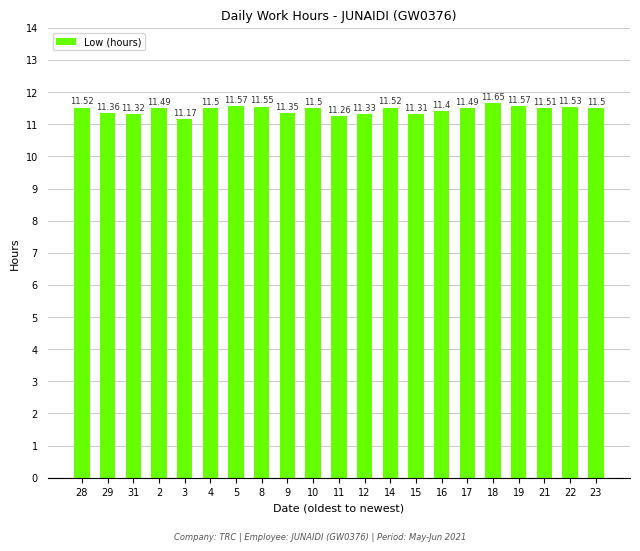

At which label is the value closest to 11?

3